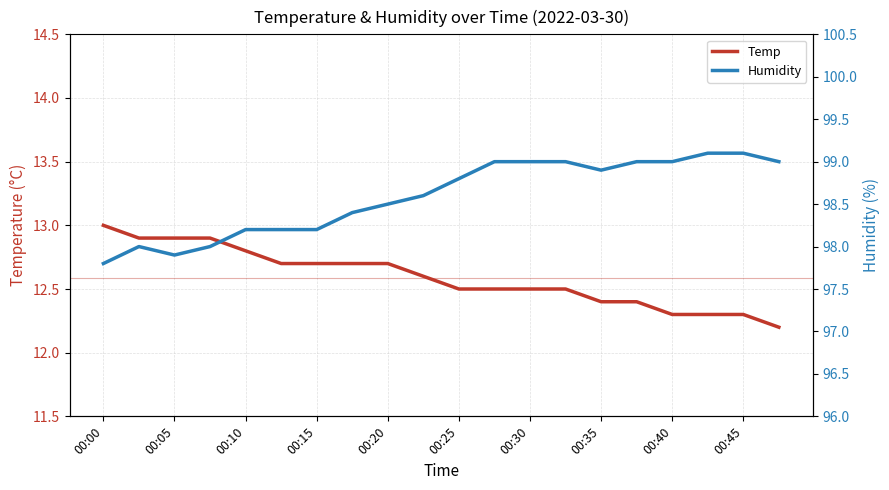

How many values in the Humidity series exceed 98?

16